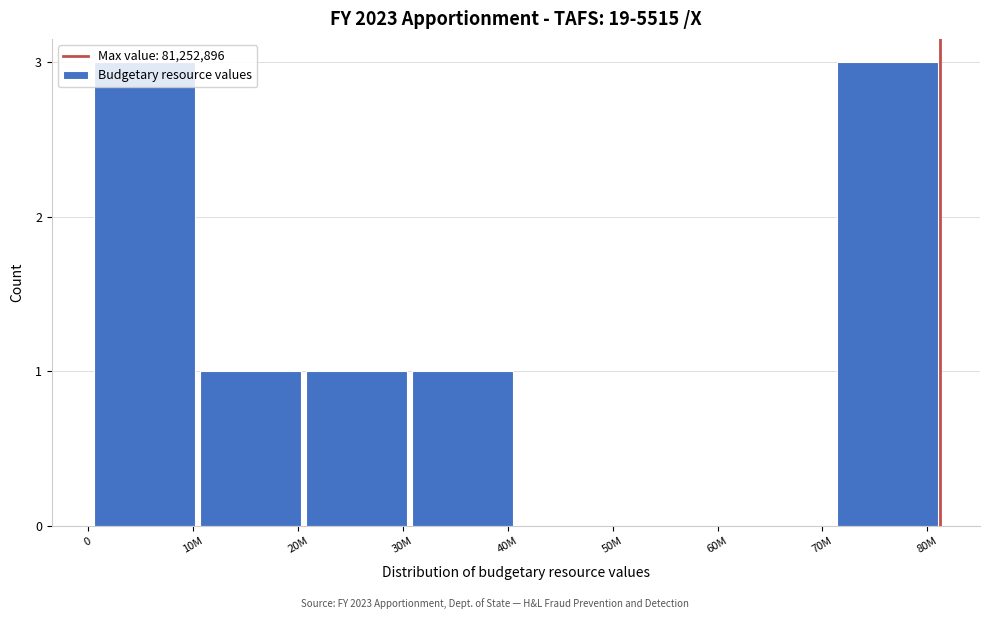

Between 30M and 80M, which is larger?

80M